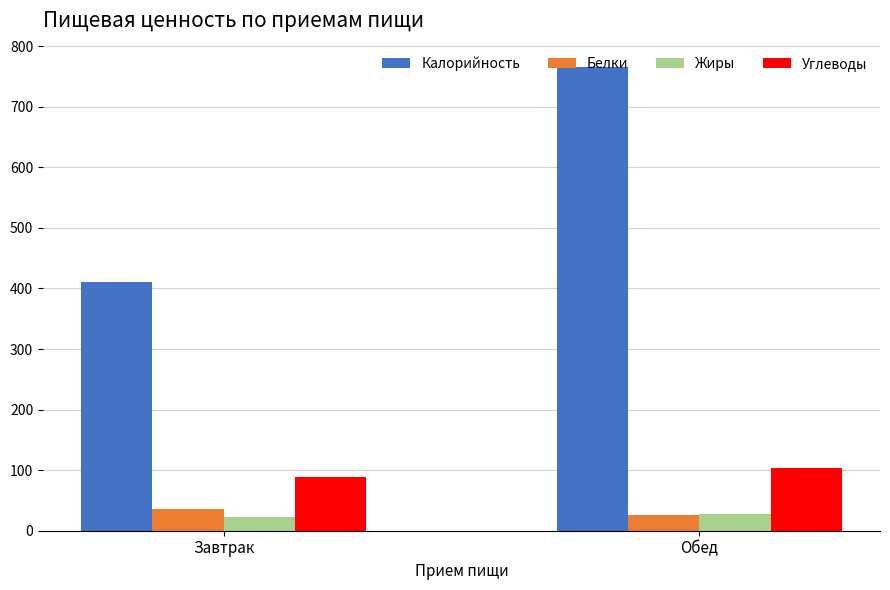

Reading right to left, transcribe all the data shown in this chart.

Калорийность: 766.0	410.7
Белки: 26.5	36.0
Жиры: 27.4	23.0
Углеводы: 103.7	89.0